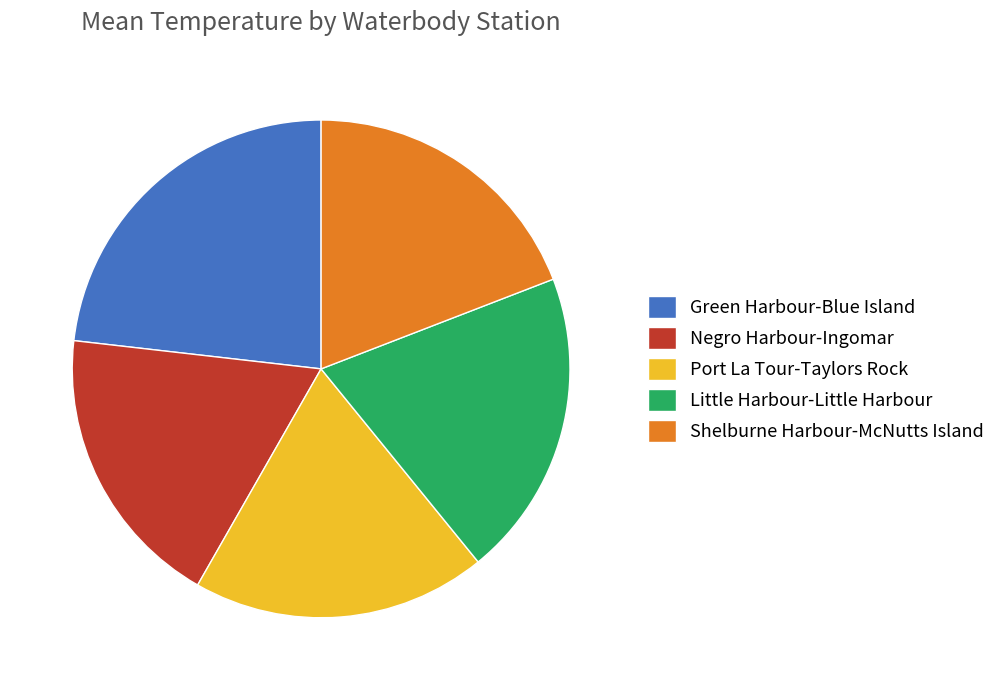

How many slices are in this pie chart?

5